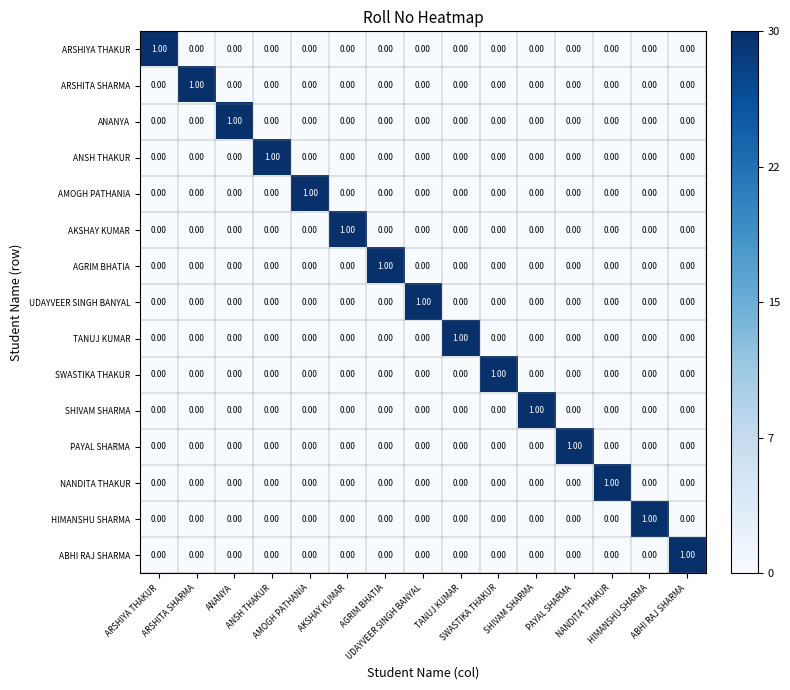

How many distinct data groups are displayed?

15